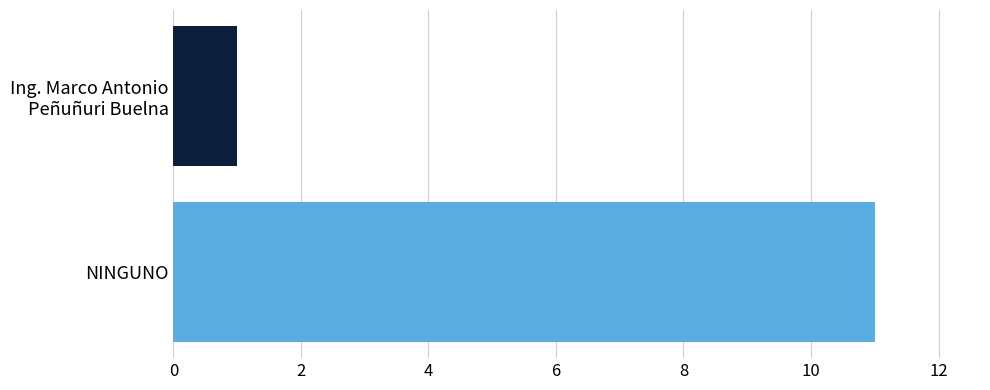

Reading top to bottom, transcribe all the data shown in this chart.

1	11